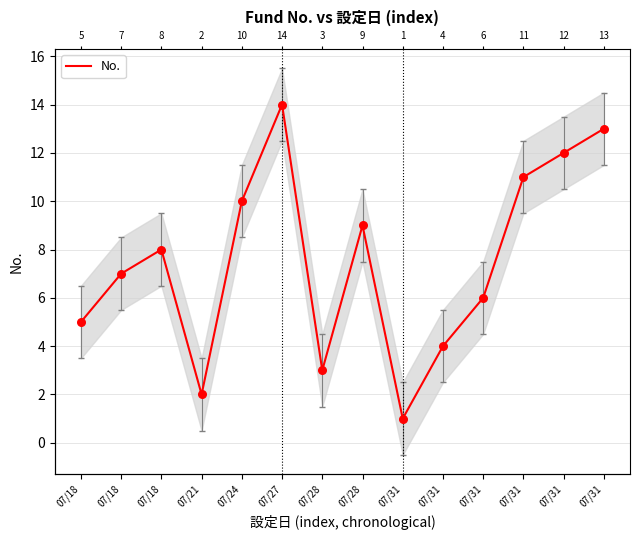

What is the ratio of the value at 07/31 to the value at 07/31?

0.2